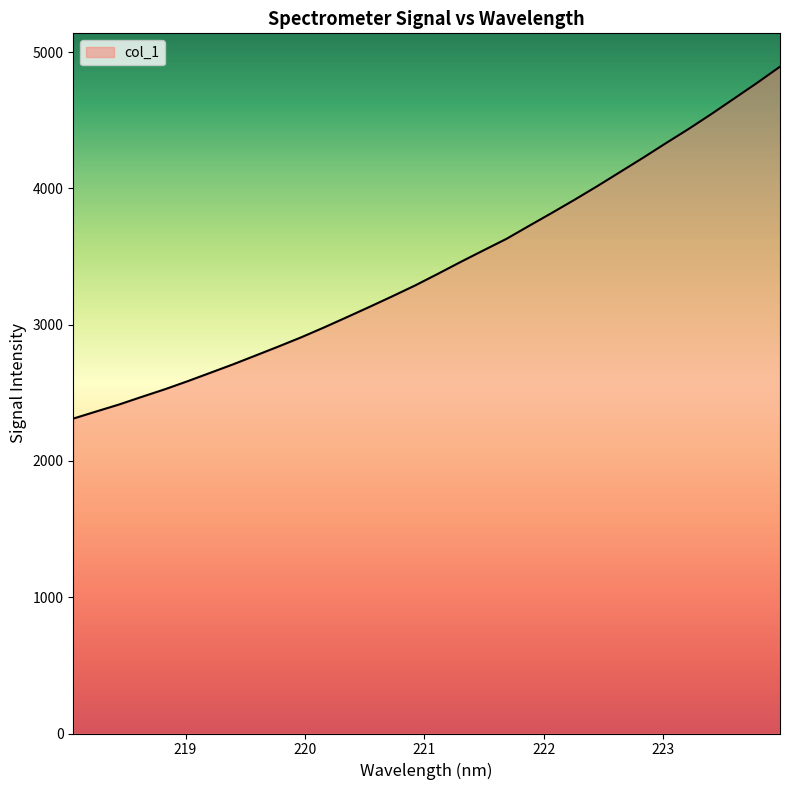

What is the smallest value displayed?

2311.2